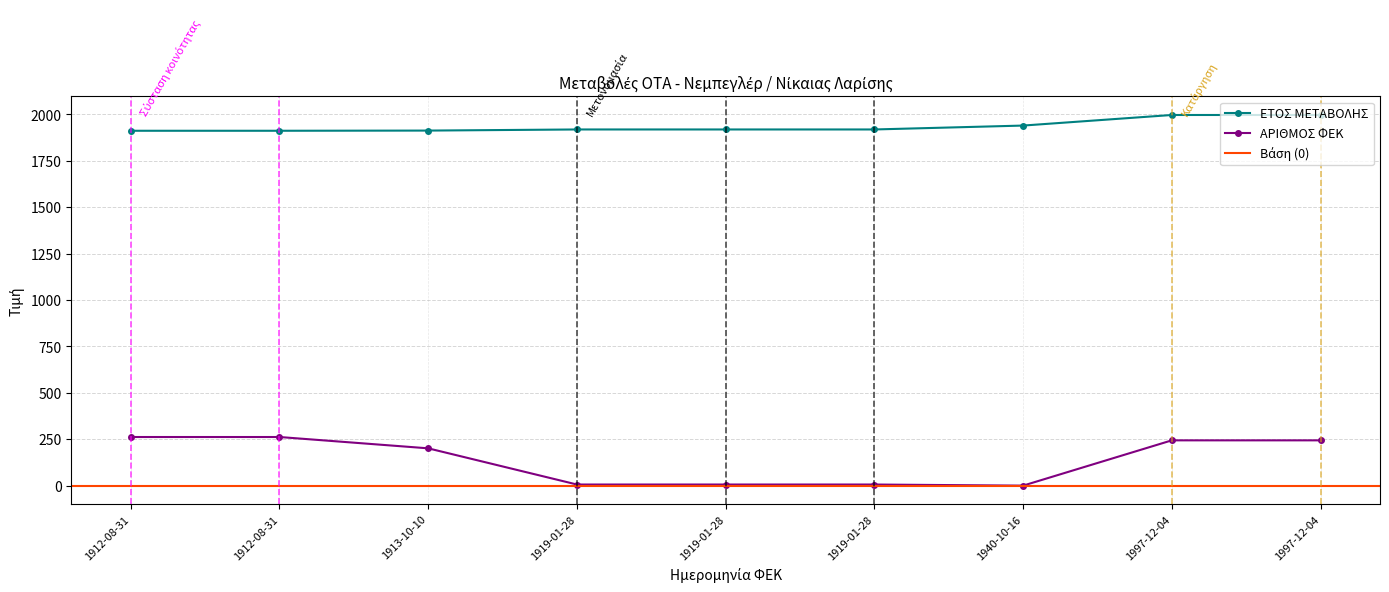

How many distinct data groups are displayed?

2